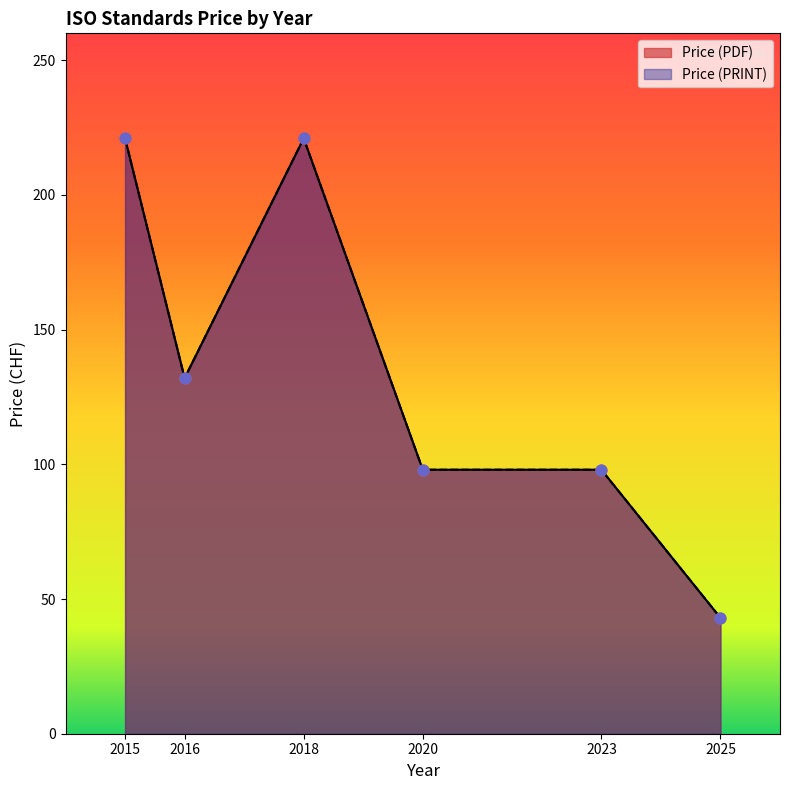

What is the total value across all series at 2025?

86